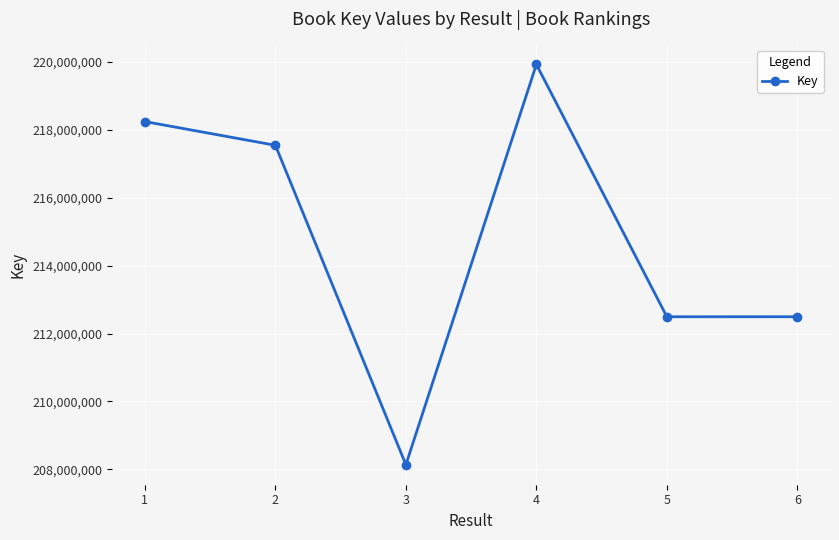

What is the value of the 4th point from the left?

219927345